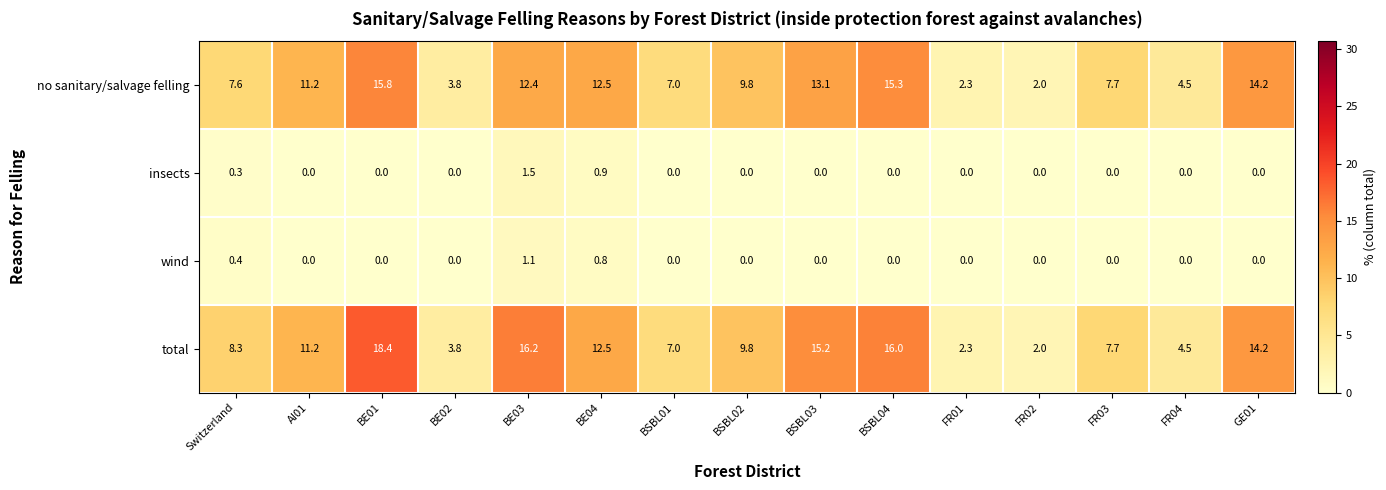

At how many categories does at least one series exceed 8?

9